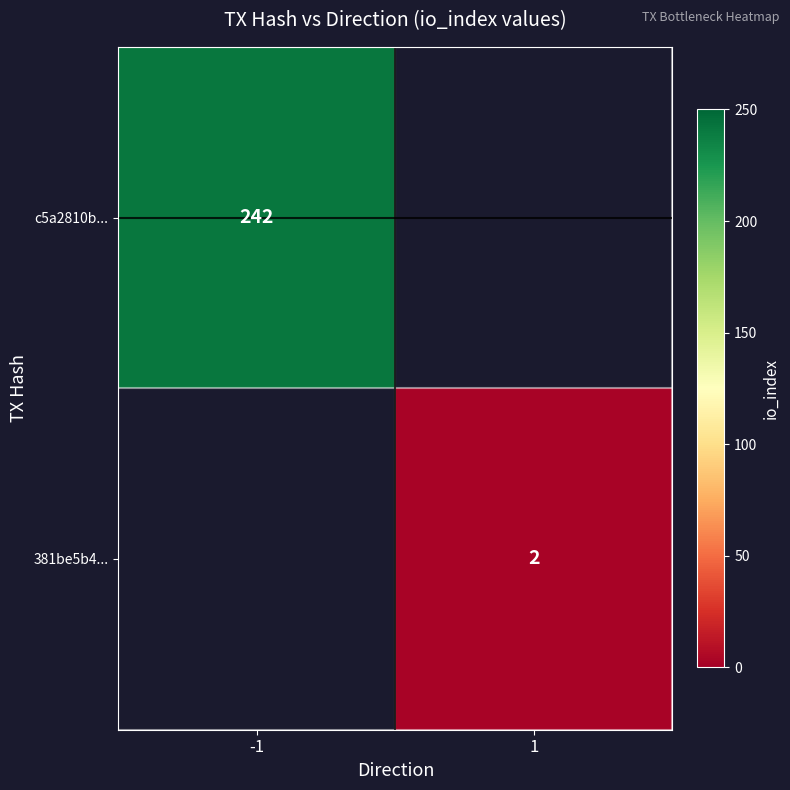

Which category has the highest value across all series?

-1